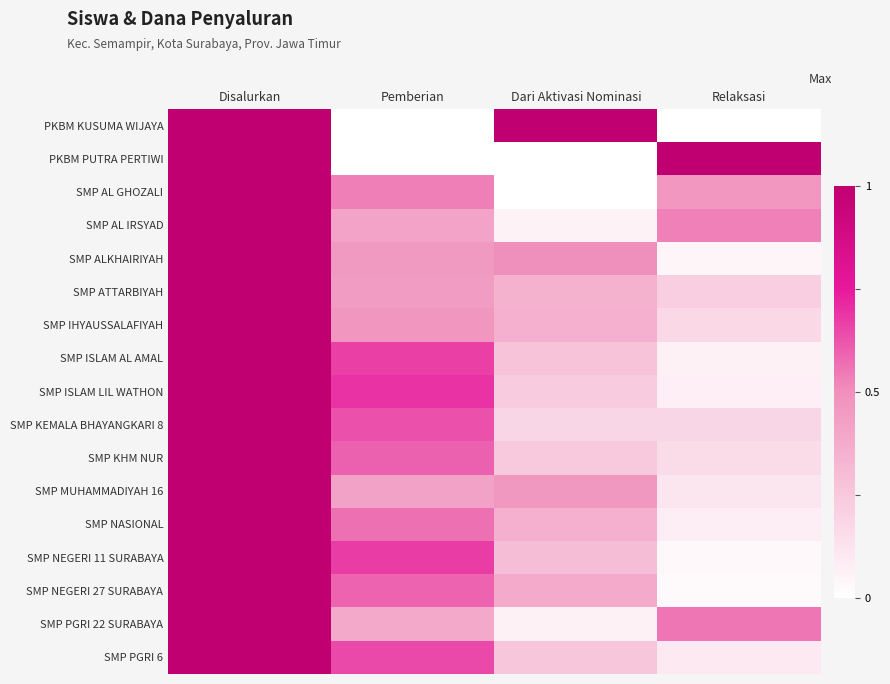

Count the number of data series in this chart.

17